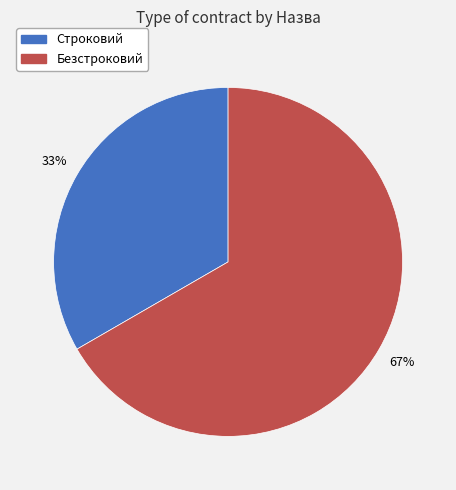

To the nearest percent, what is the combined percentage of Безстроковий and Строковий?

100%